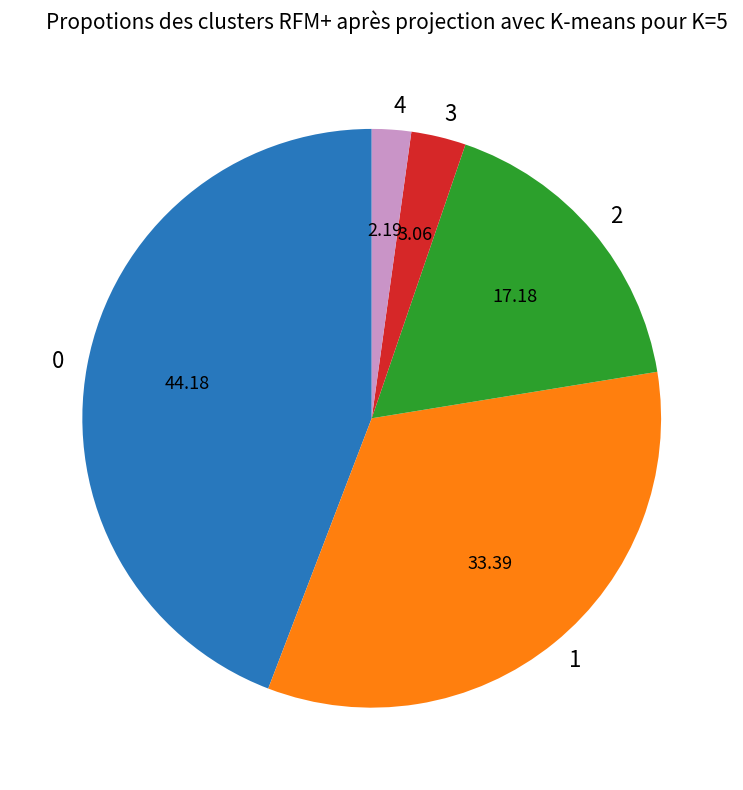

Which has a higher value, 2 or 3?

2